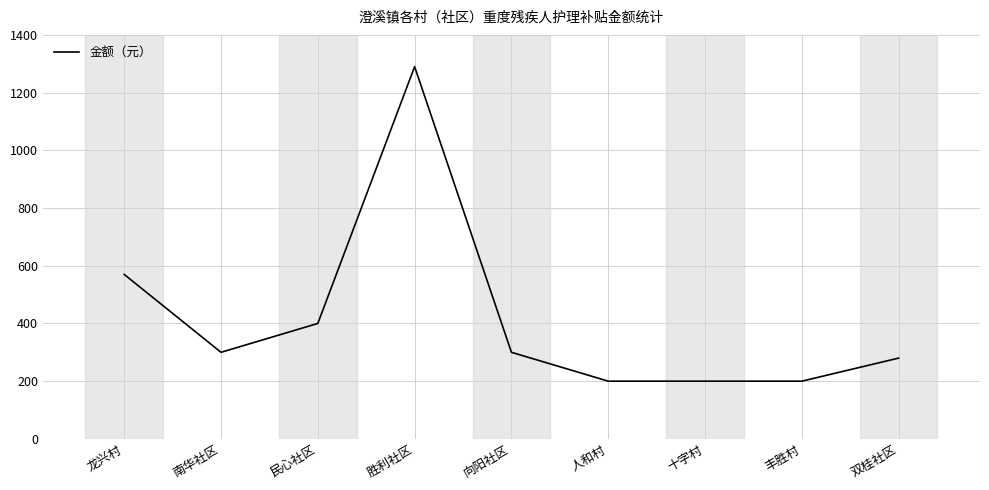

The value at 胜利社区 is 2193. True or false?

False